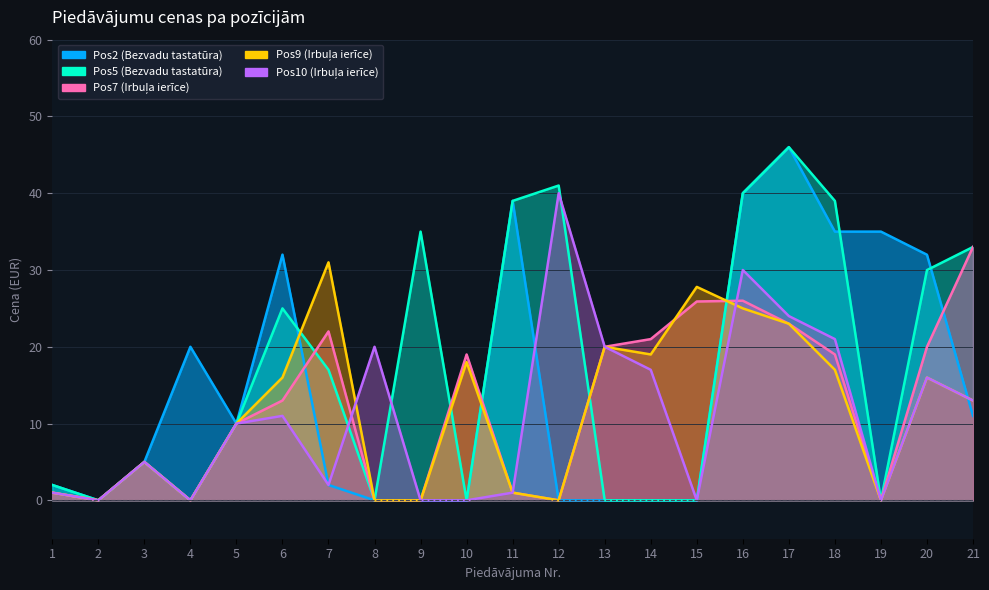

What is the difference between the maximum and minimum values in the Pos2 (Bezvadu tastatūra) series?

46.0